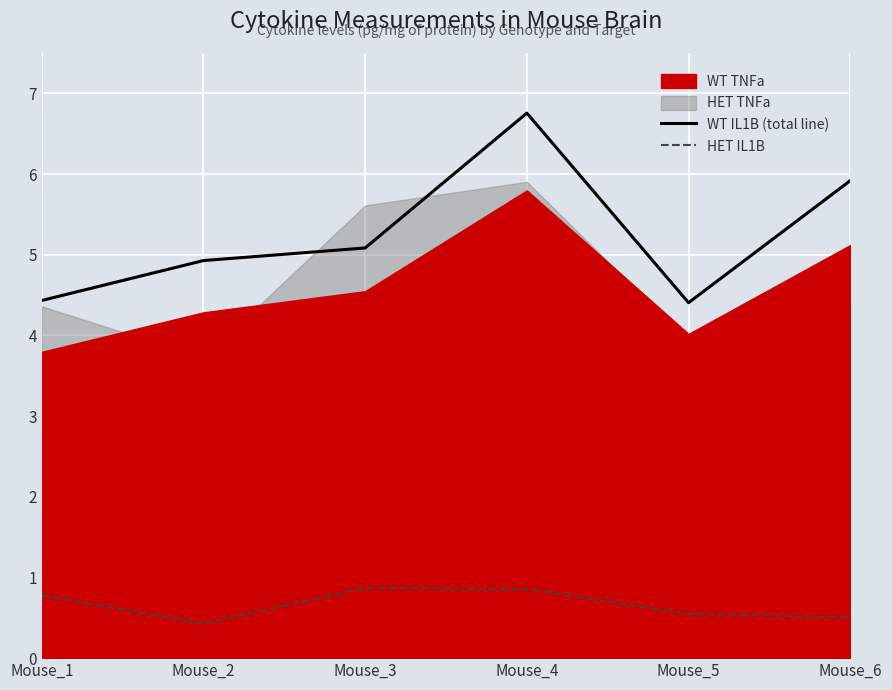

Read the HET IL1B value at Mouse_1.

0.8